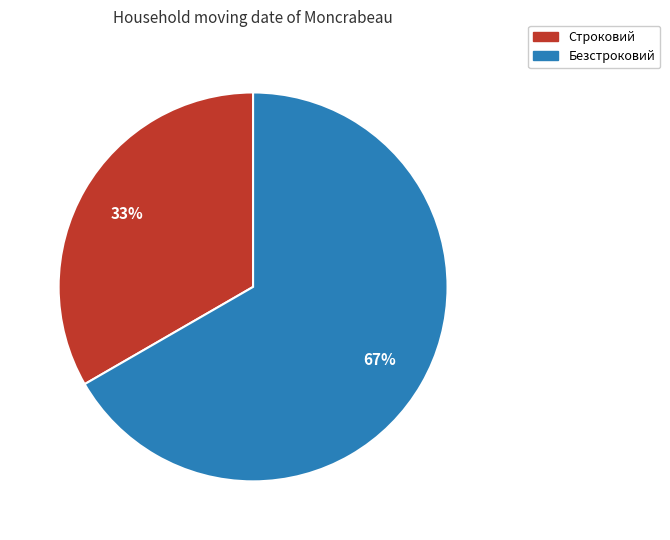

What is the largest slice in the pie chart?

Безстроковий